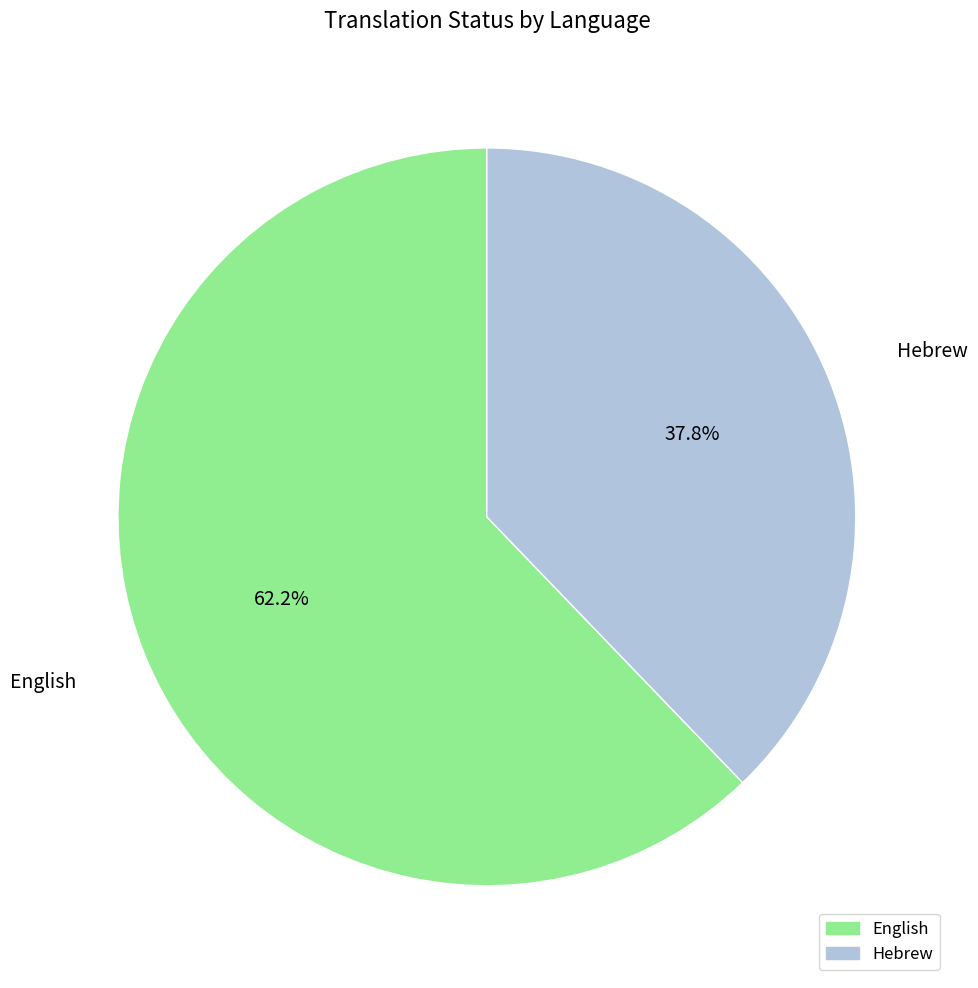

What percentage is NOT represented by Hebrew?

62.2%